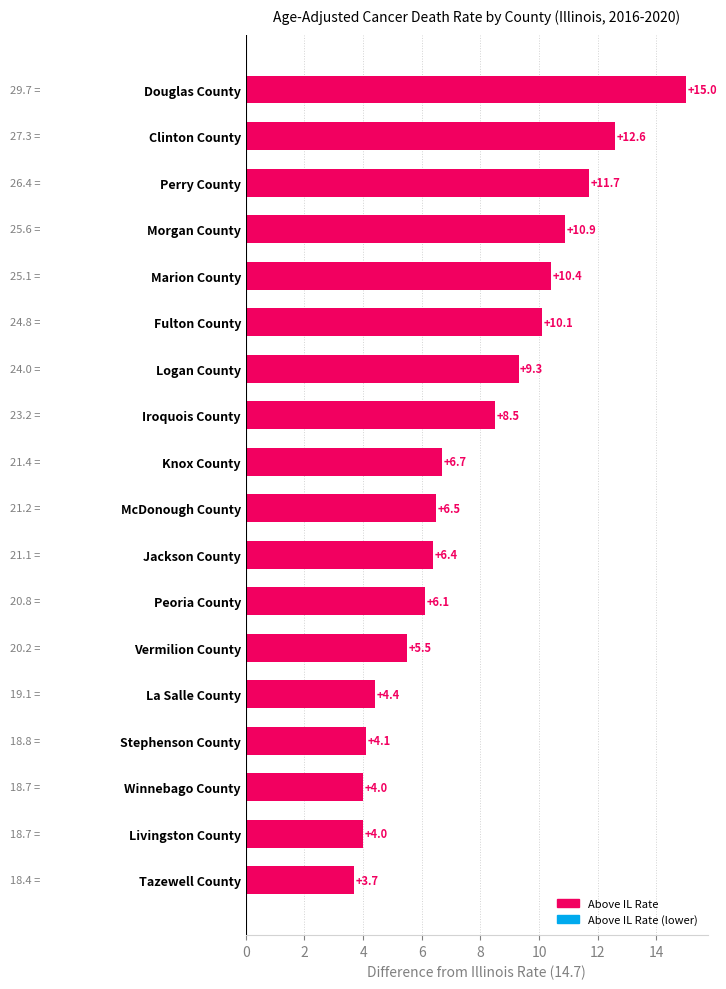

The chart shows a value of 4.0 at Livingston County. True or false?

True